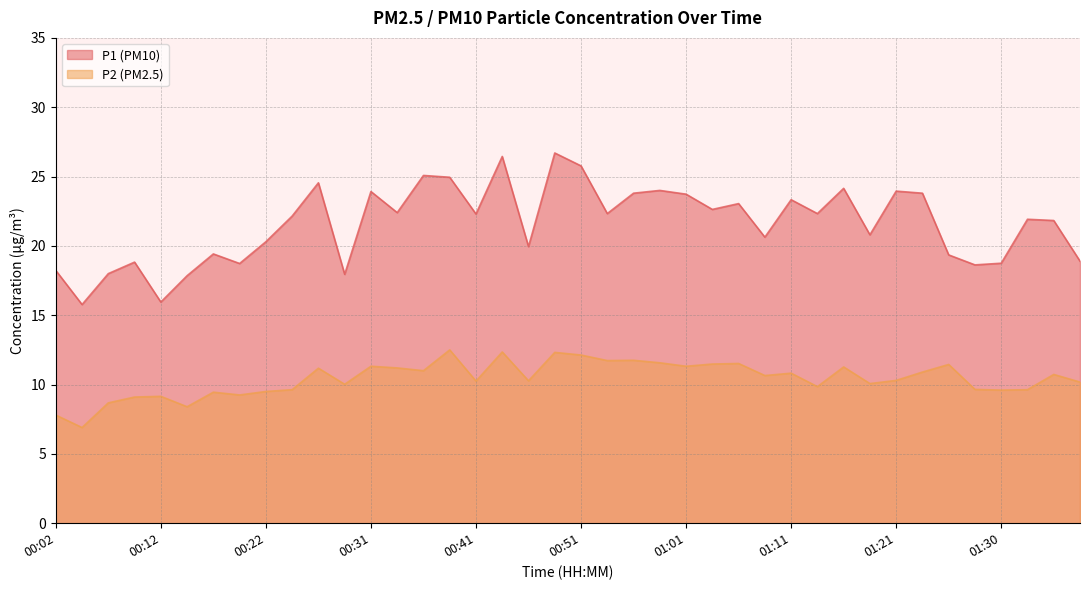

True or false: P1 has more than 0 points higher than both neighbors.

True